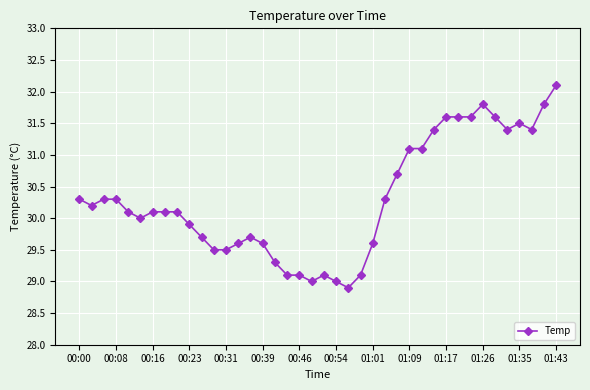

Does the chart display data point markers on the line(s)?

Yes